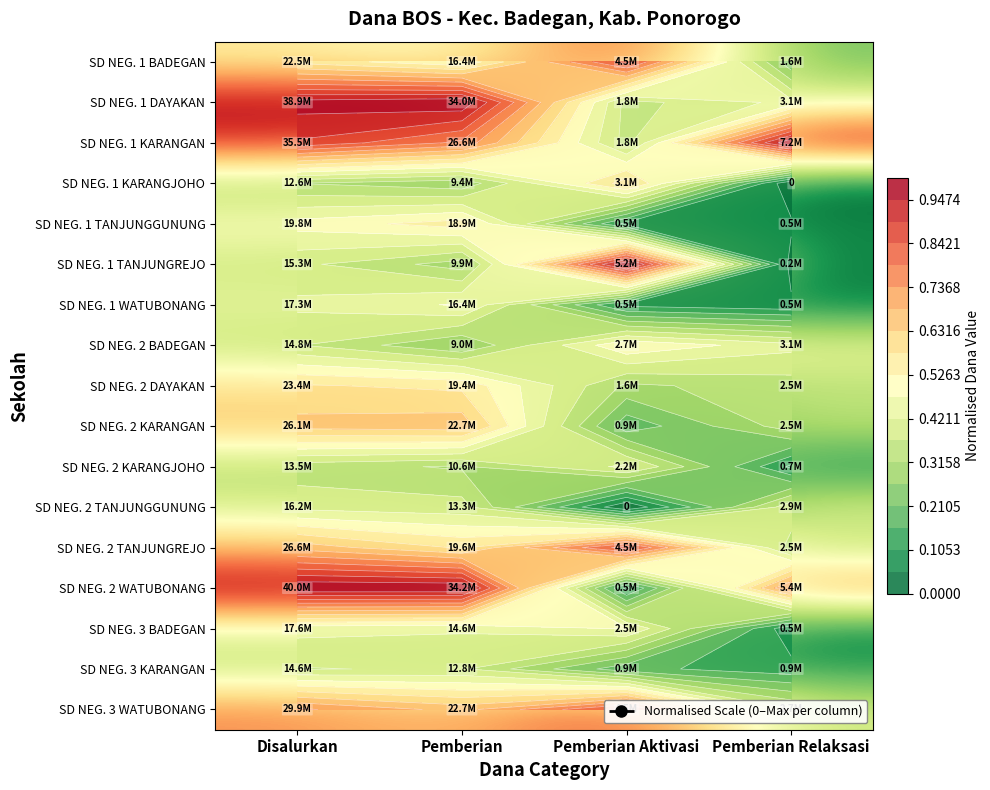

At Pemberian Relaksasi, list the series in order from largest to smallest.

SD NEG. 1 KARANGAN, SD NEG. 2 WATUBONANG, SD NEG. 1 DAYAKAN, SD NEG. 2 BADEGAN, SD NEG. 2 TANJUNGGUNUNG, SD NEG. 3 WATUBONANG, SD NEG. 2 DAYAKAN, SD NEG. 2 KARANGAN, SD NEG. 2 TANJUNGREJO, SD NEG. 1 BADEGAN, SD NEG. 3 KARANGAN, SD NEG. 2 KARANGJOHO, SD NEG. 1 TANJUNGGUNUNG, SD NEG. 1 WATUBONANG, SD NEG. 3 BADEGAN, SD NEG. 1 TANJUNGREJO, SD NEG. 1 KARANGJOHO